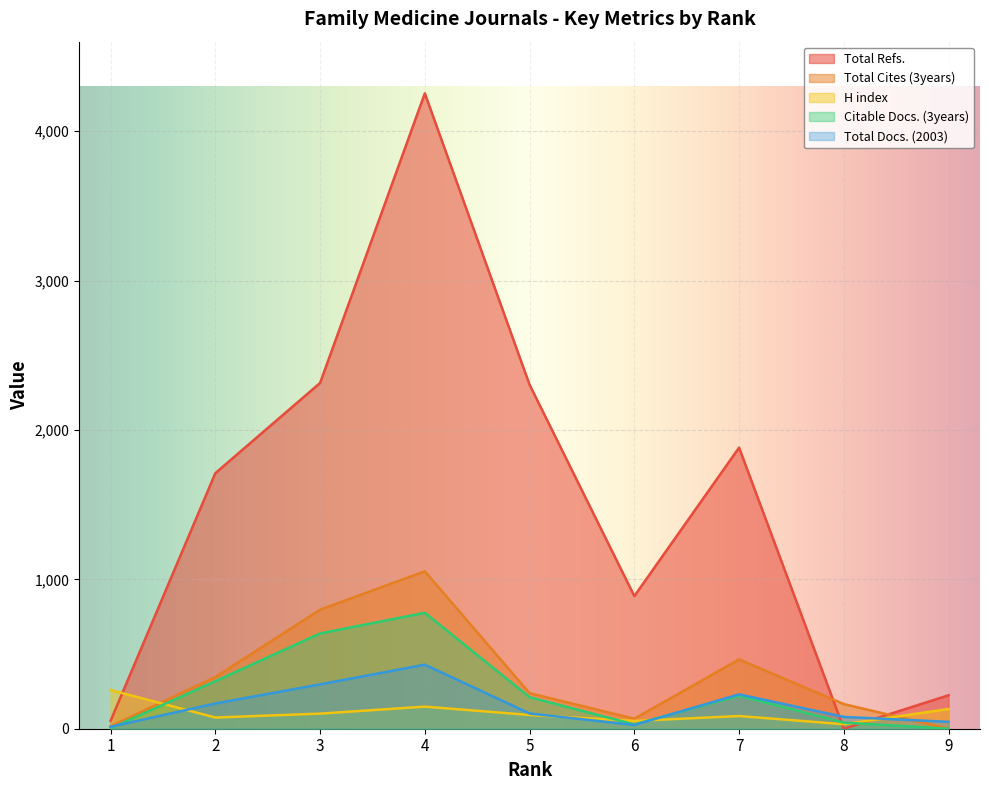

Which series has the largest range (max minus min)?

Total Refs.